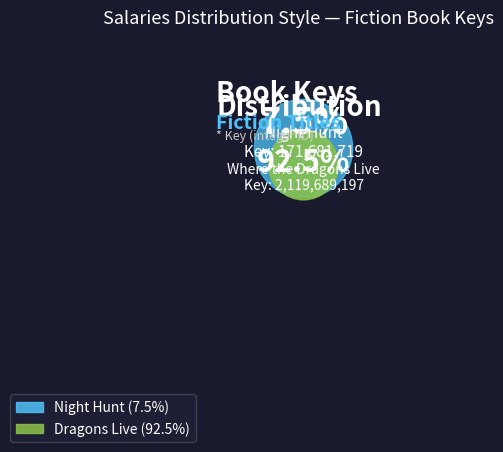

Is Where the Dragons Live (9781481498760) the majority of the pie?

Yes